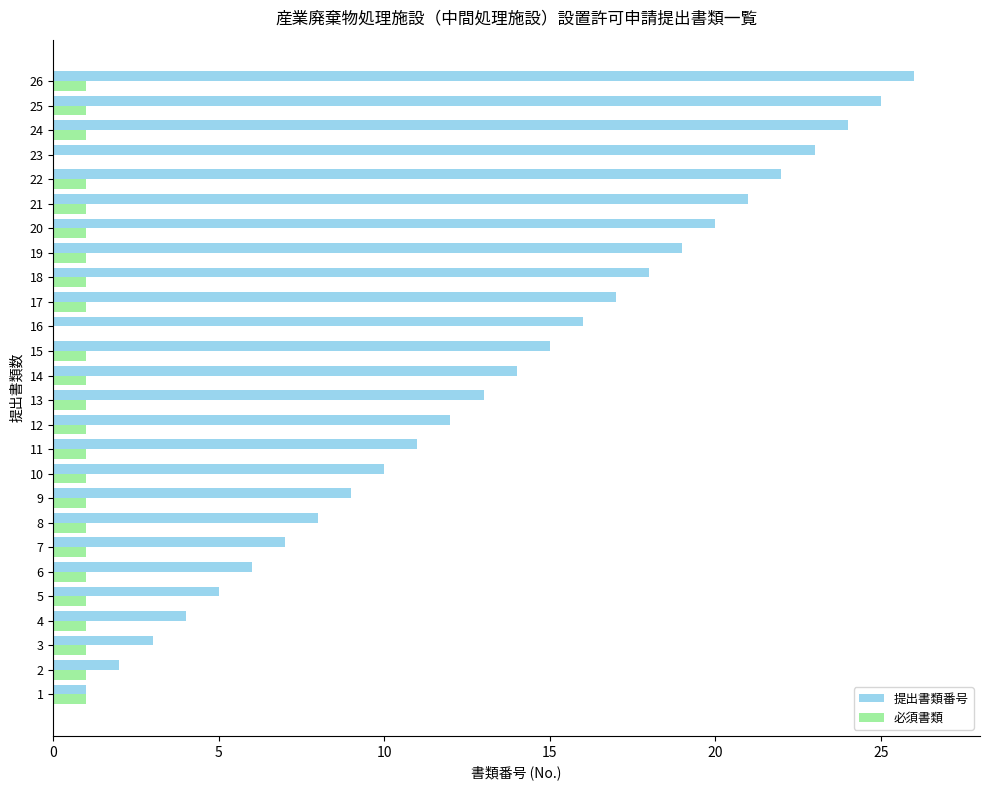

Between 11 and 21, which series saw the biggest shift?

提出書類番号